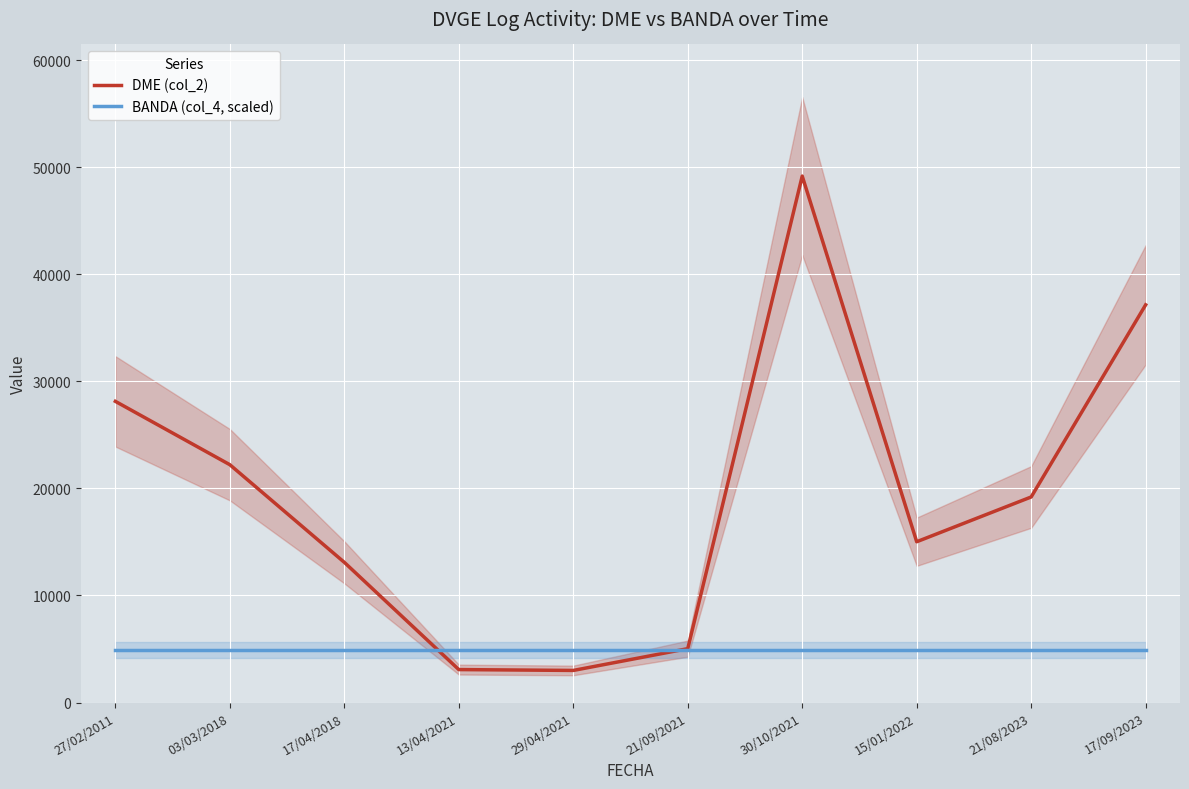

Rank the series at 21/08/2023 from highest to lowest value.

DME (col_2), BANDA (col_4, scaled)